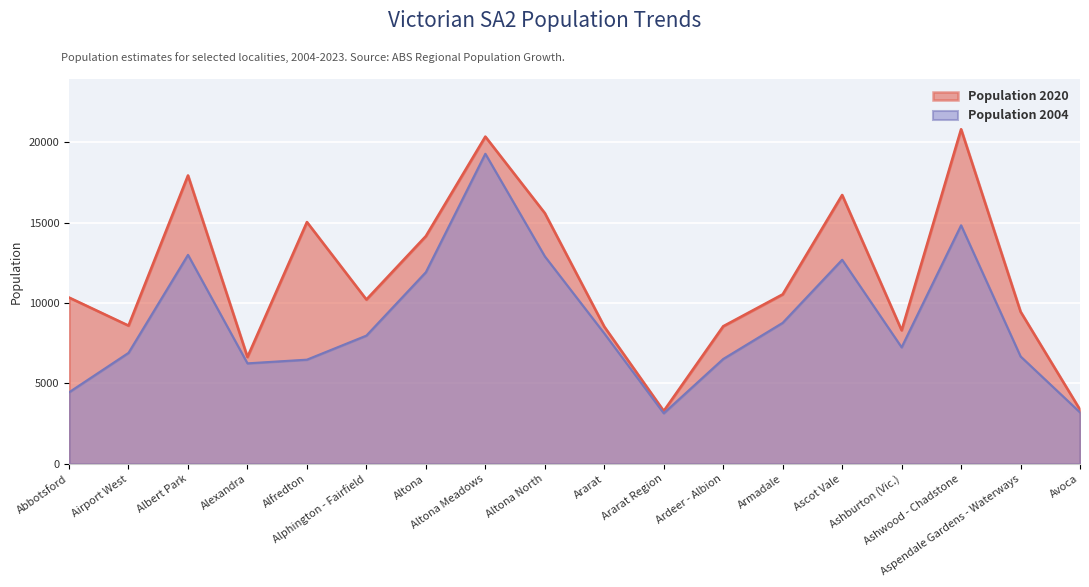

What is the minimum value shown in the chart?

3148